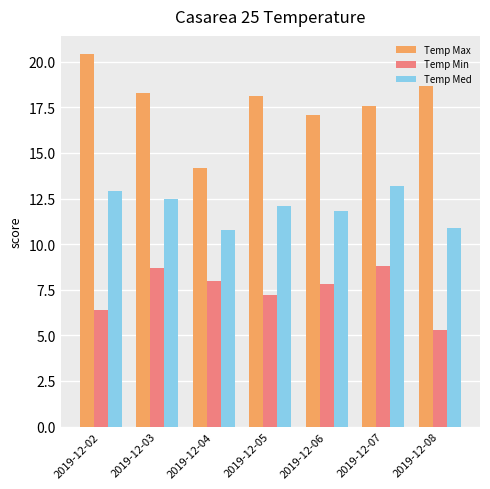

Is the value of Temp Max at 2019-12-07 greater than the value of Temp Med at 2019-12-05?

Yes